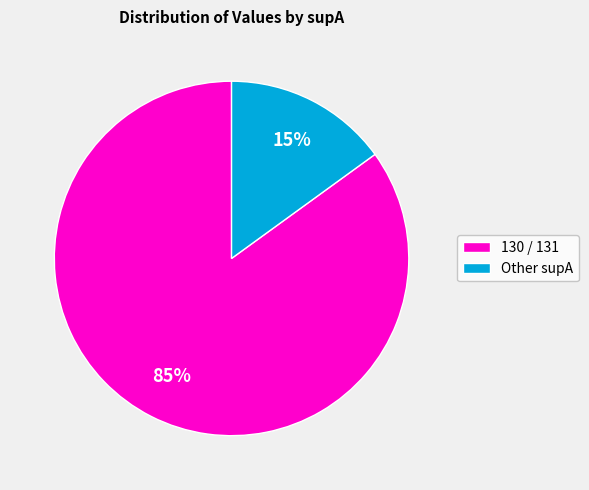

Is there a majority slice in this chart?

Yes